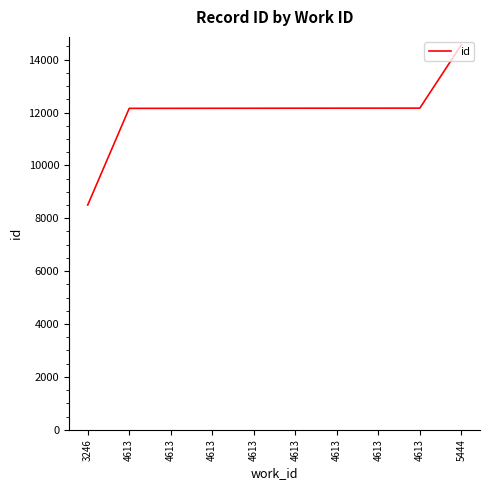

Does the chart display data point markers on the line(s)?

No